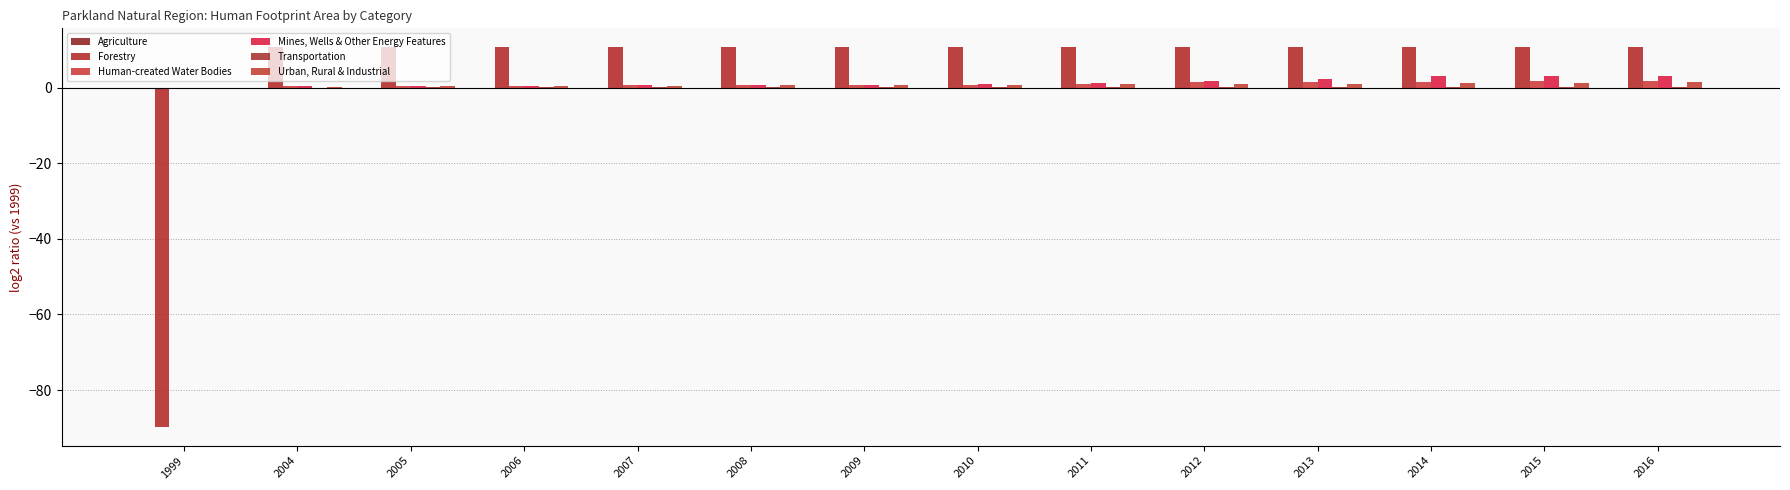

Which has a higher value, 2009 or 2016?

2016